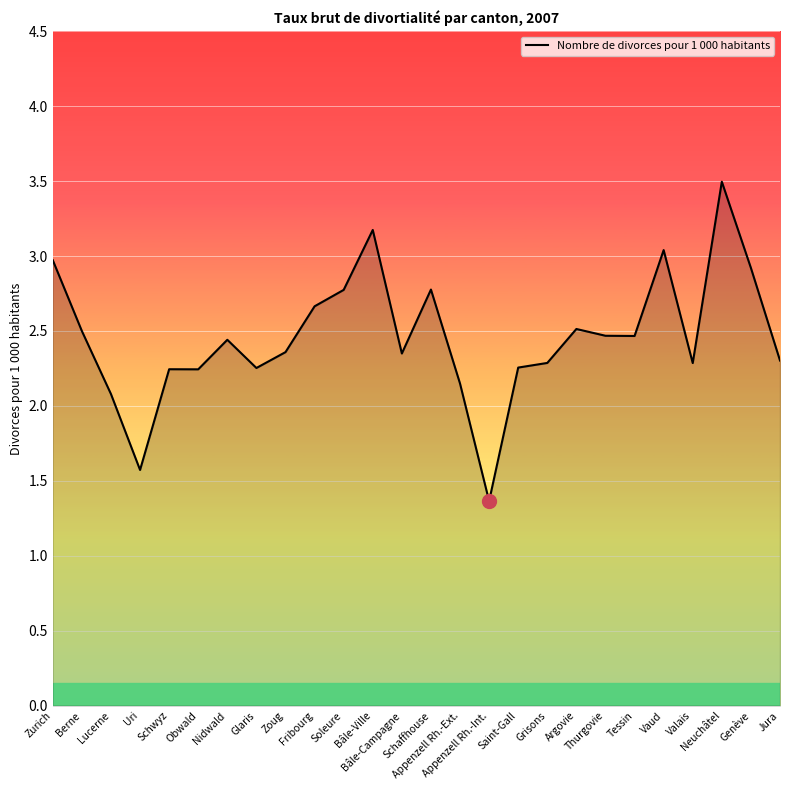

What is the greatest value displayed?

3.5